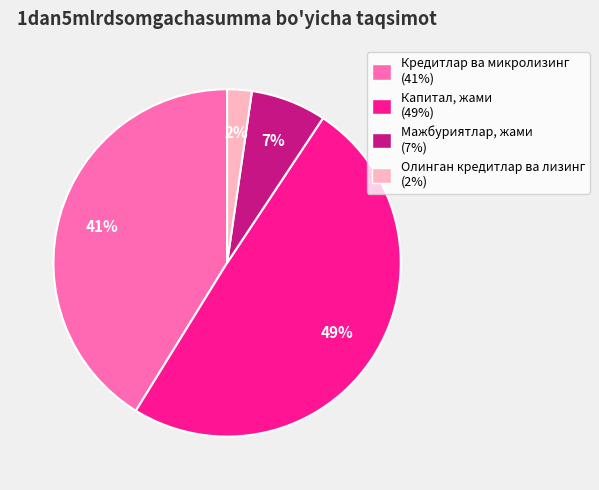

Do Капитал, жами (49%) and Мажбуриятлар, жами (7%) together represent more than half of the pie?

Yes